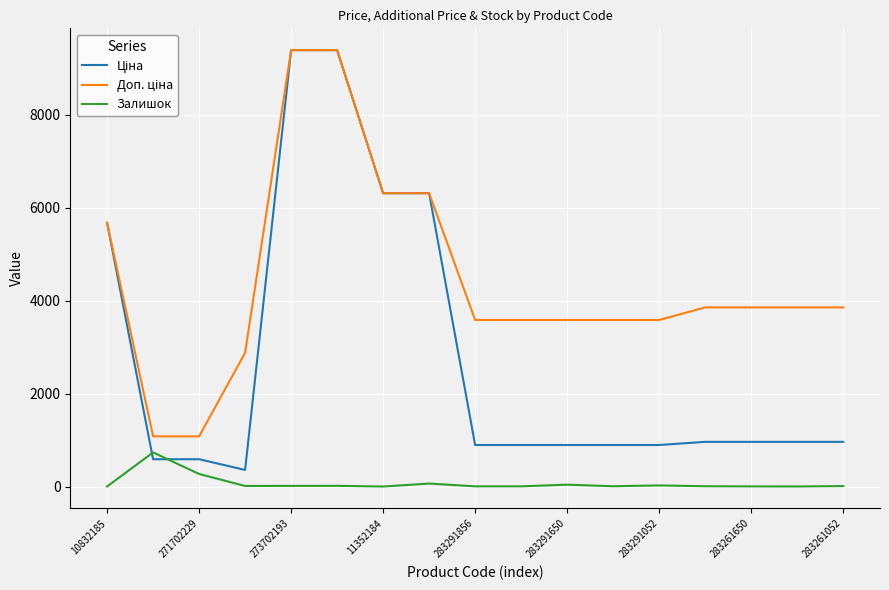

What is the greatest value displayed?

9384.0